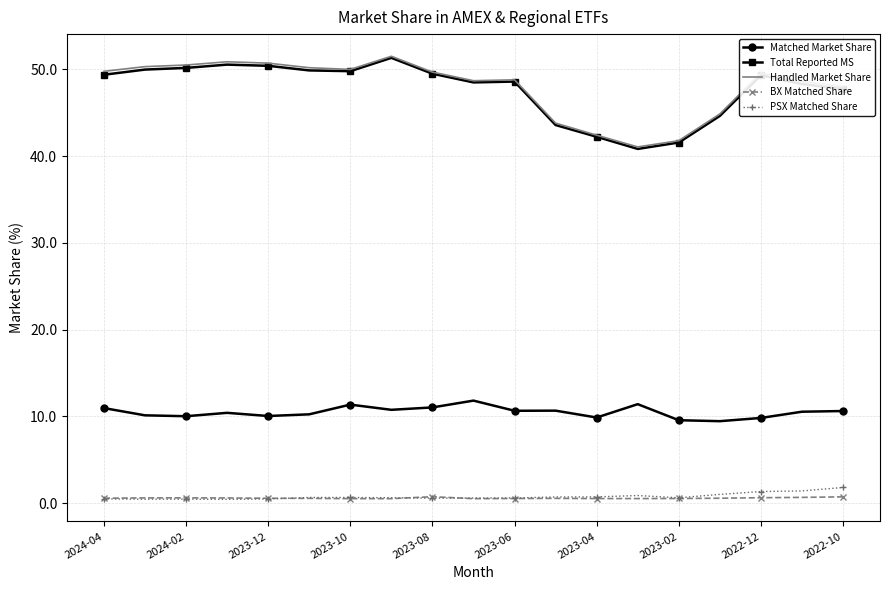

What is the maximum value shown in the chart?

51.5